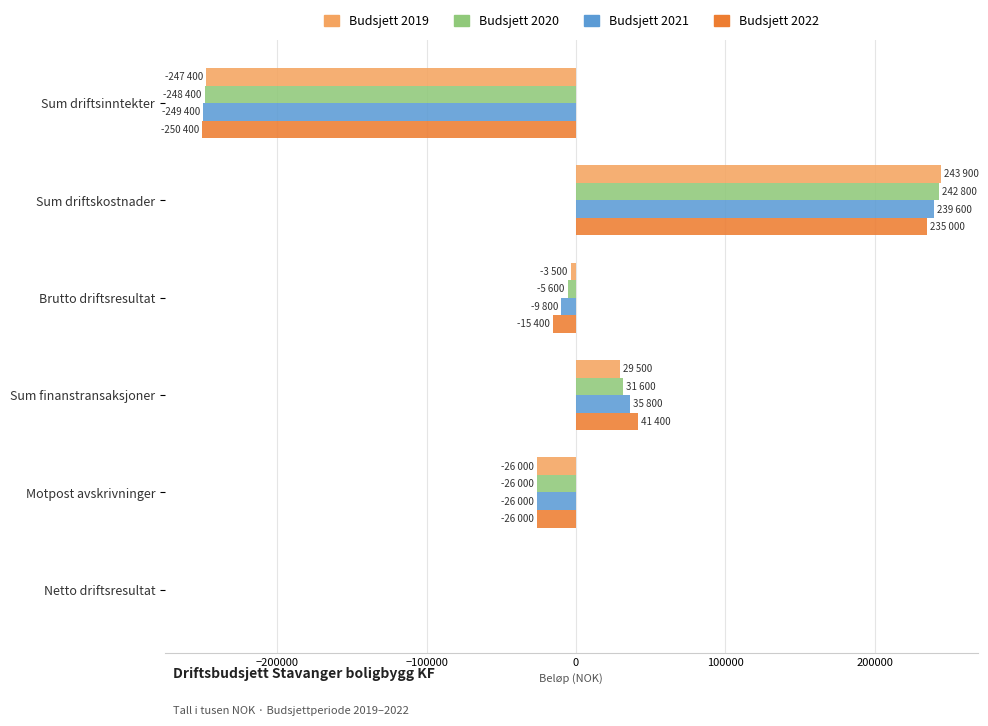

At which category does the chart reach its peak across all series?

Sum driftskostnader